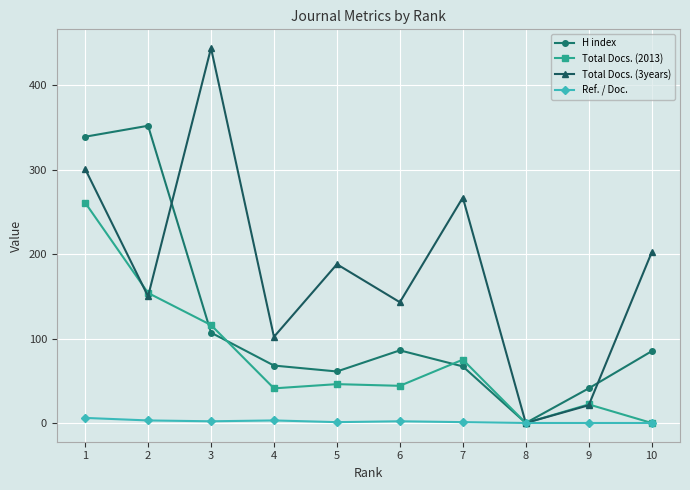

Which series has the largest range (max minus min)?

Total Docs. (3years)